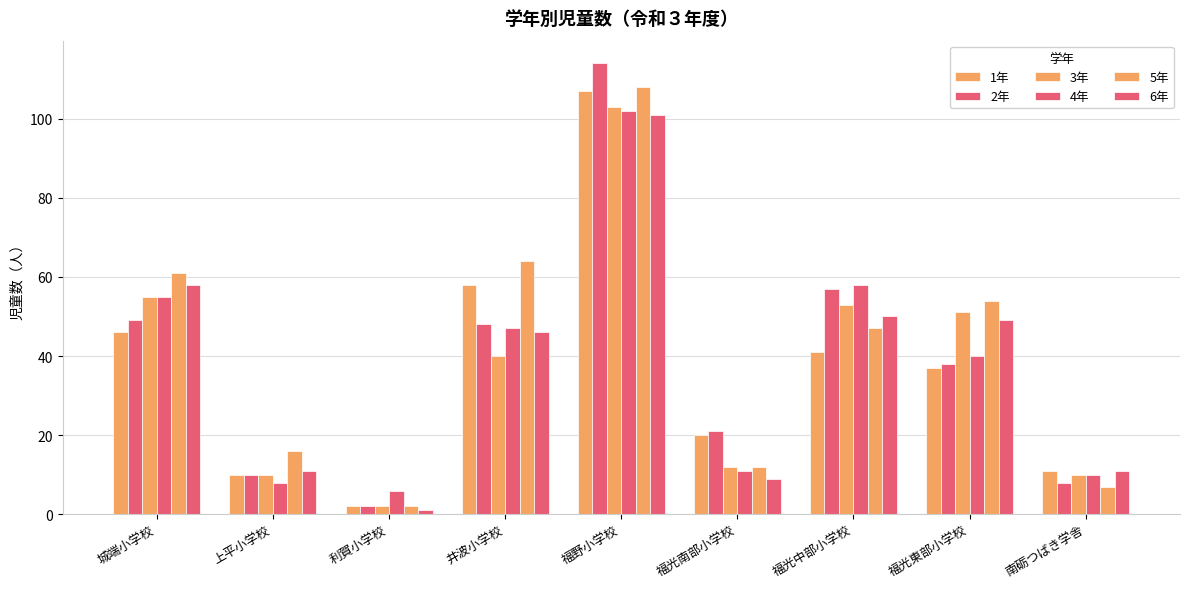

What is the difference between the second highest and minimum values in the 5年 series?

62